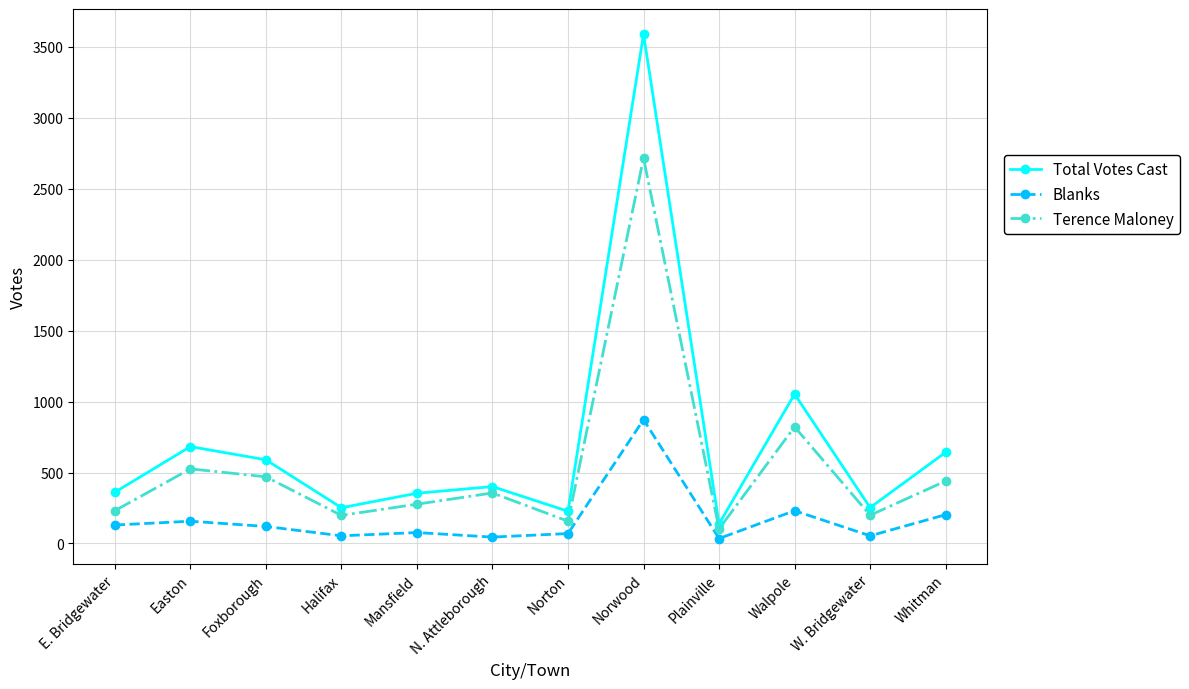

Which series has the largest range (max minus min)?

Total Votes Cast